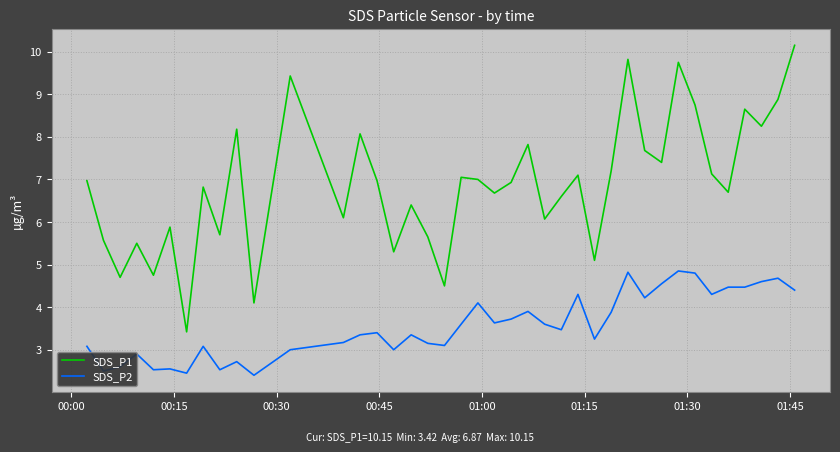

Which series has the largest range (max minus min)?

SDS_P1